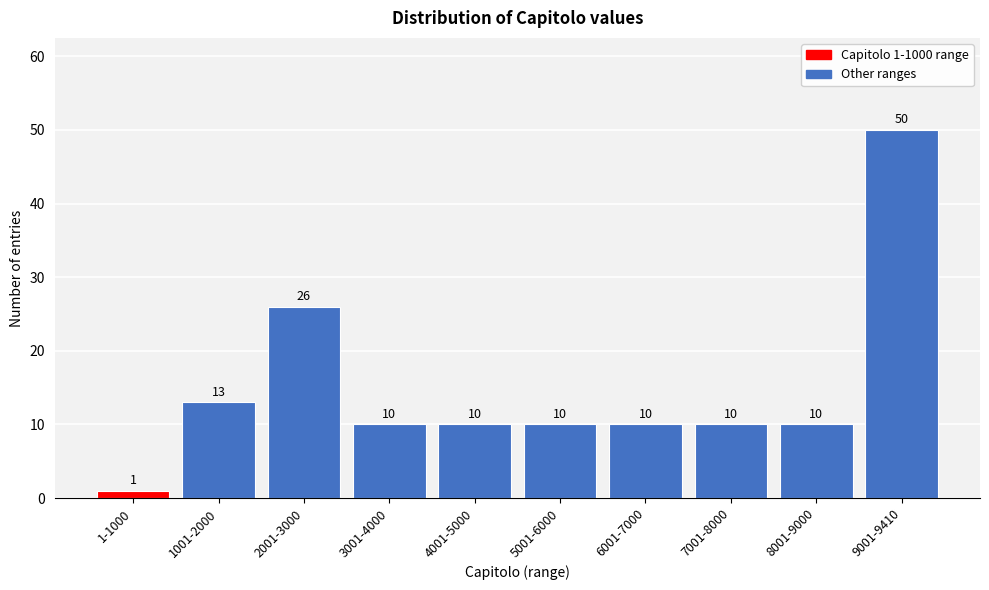

Reading right to left, extract all data points from this chart.

50	10	10	10	10	10	10	26	13	1